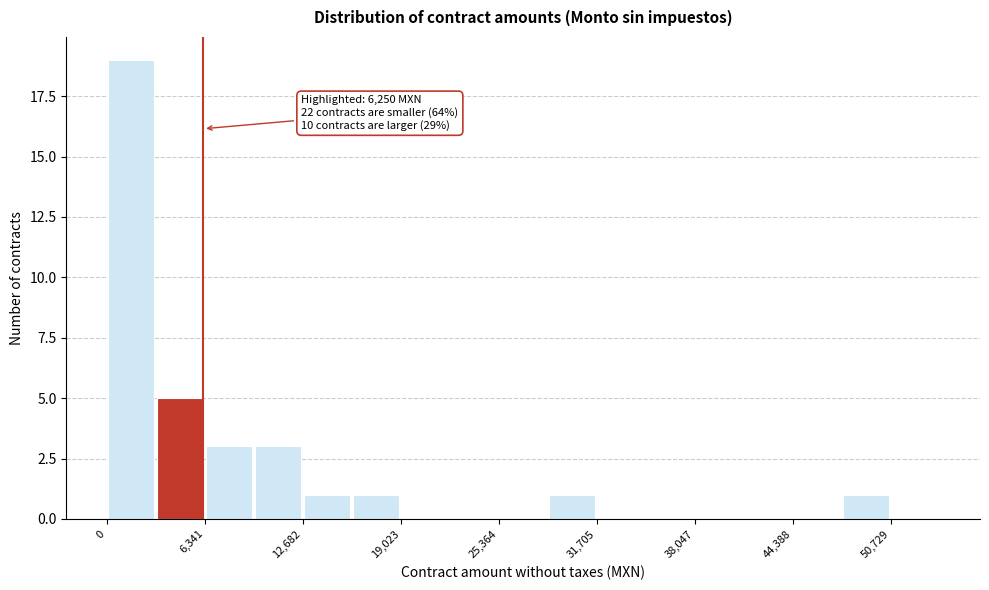

Around what value on the x-axis is the tallest bar? Give the approximate position of its centre, as read against the axis.

2000